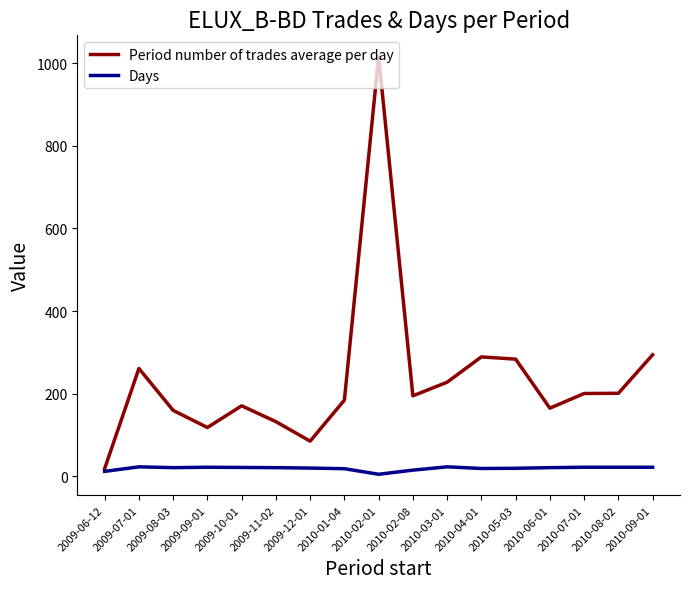

What is the difference between the maximum and minimum values in the Days series?

18.0